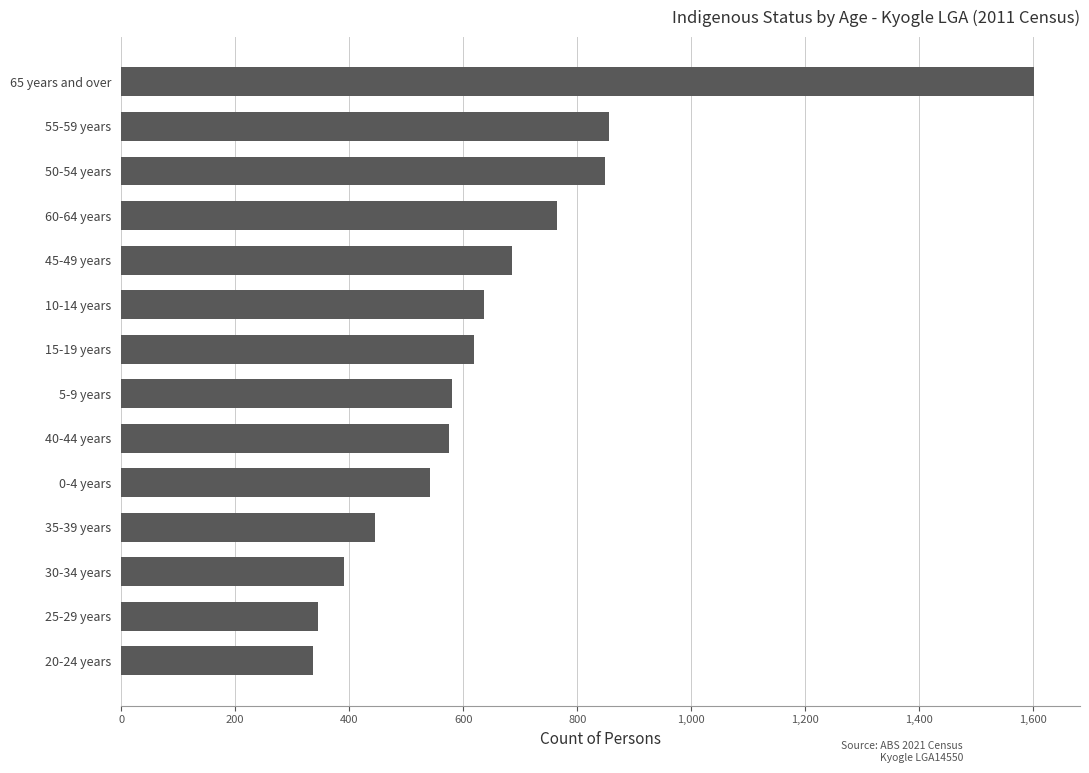

What is the maximum value shown in the chart?

1602